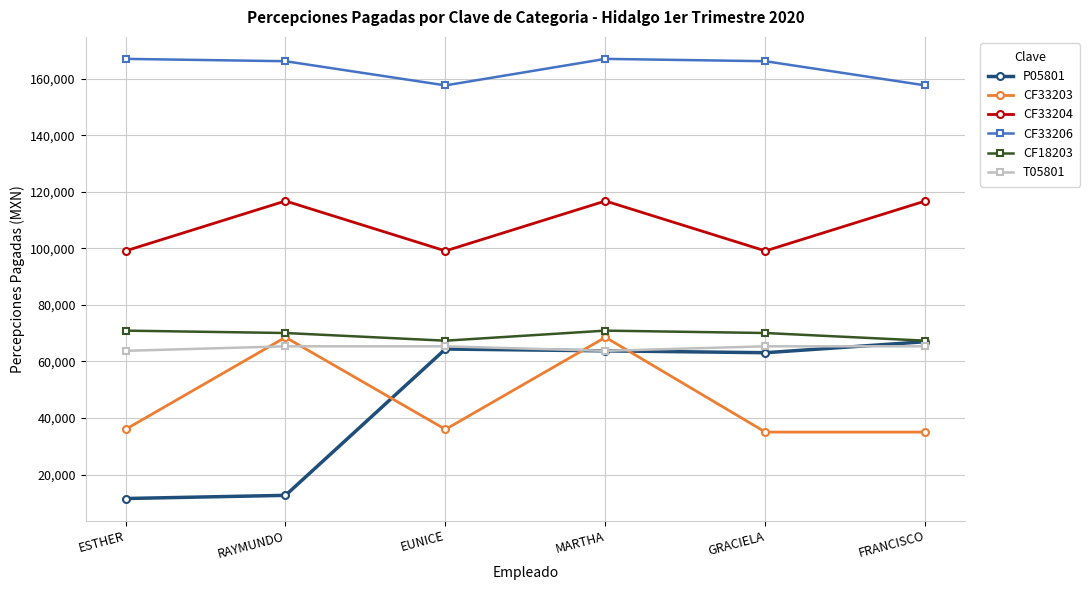

What is the minimum value for CF18203?

67345.4